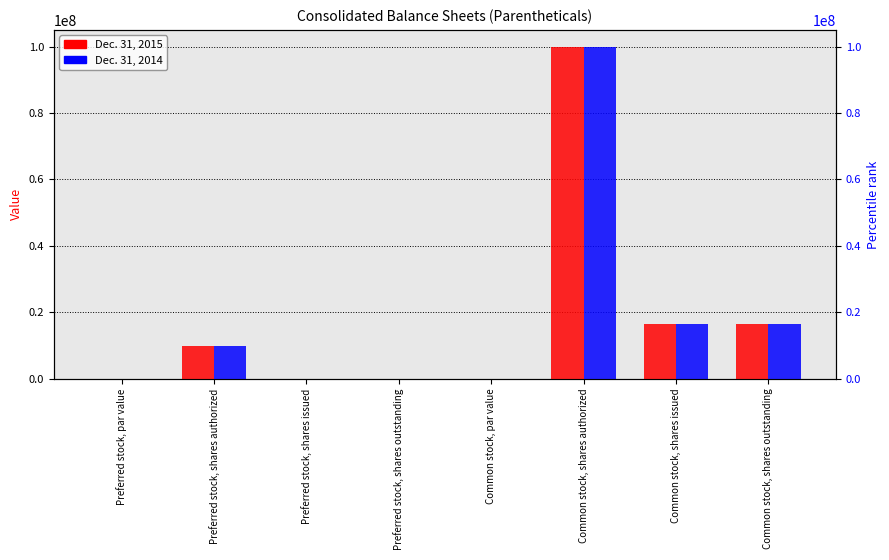

Reading left to right, extract all data points from this chart.

Dec. 31, 2015: 0.0	10000000.0	0.0	0.0	0.0	100000000.0	16501500.0	16501500.0
Dec. 31, 2014: 0.0	10000000.0	0.0	0.0	0.0	100000000.0	16448455.0	16448455.0